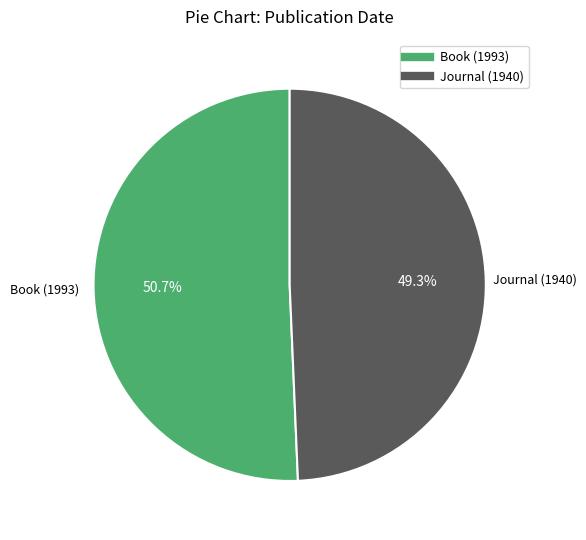

To the nearest percent, what is the average slice percentage?

50%